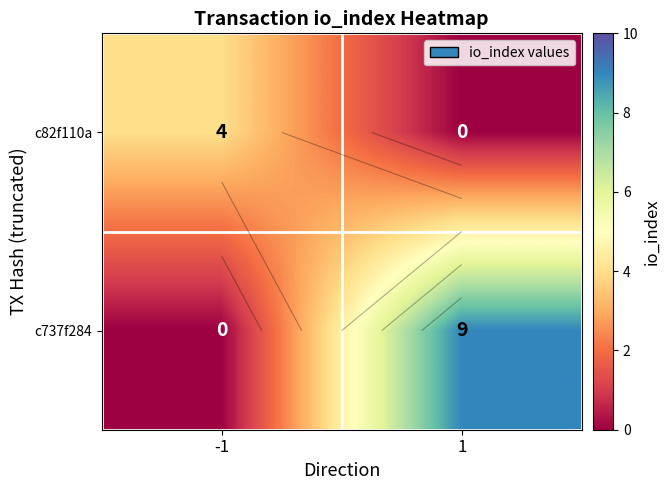

Rank the series by their average value, from highest to lowest.

c737f284, c82f110a